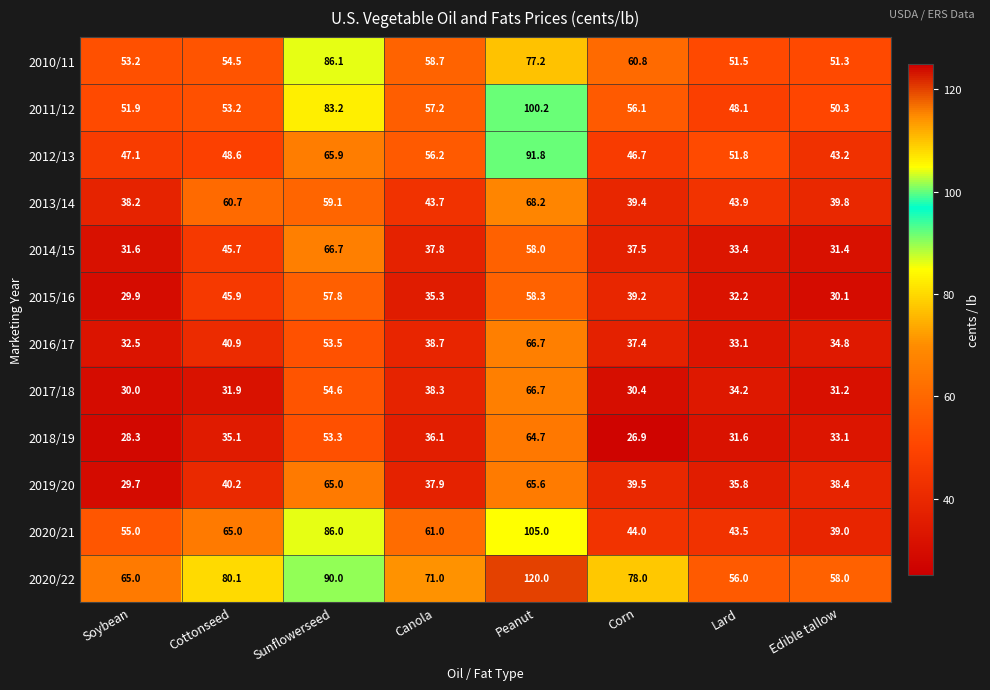

Which series has the largest range (max minus min)?

2020/21